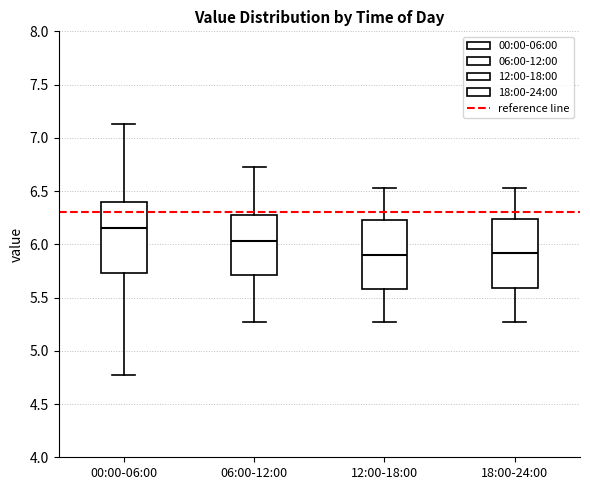

Reading left to right, read every box against the y-axis: the position of its median line, the range the box covers, and the ends of its whiskers. The values are not printed on the chart, so give them approximately, as read against the axis.

00:00-06:00: median 6.15, box 5.75 to 6.40, whiskers 4.75 to 7.15
06:00-12:00: median 6.05, box 5.70 to 6.30, whiskers 5.25 to 6.75
12:00-18:00: median 5.90, box 5.60 to 6.25, whiskers 5.25 to 6.55
18:00-24:00: median 5.90, box 5.60 to 6.25, whiskers 5.25 to 6.55